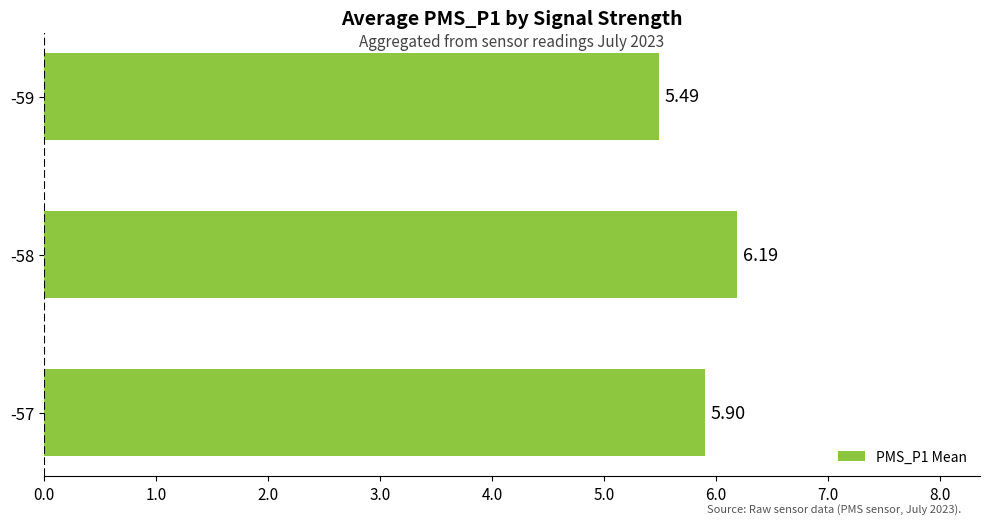

Which category has the lowest value across all series?

-59